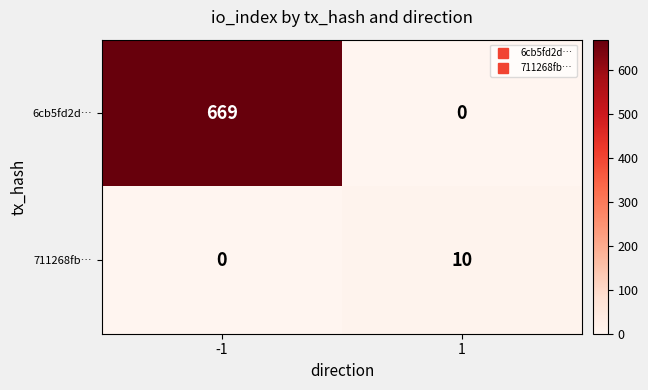

What is the difference between the 711268fb… values at -1 and 1?

10